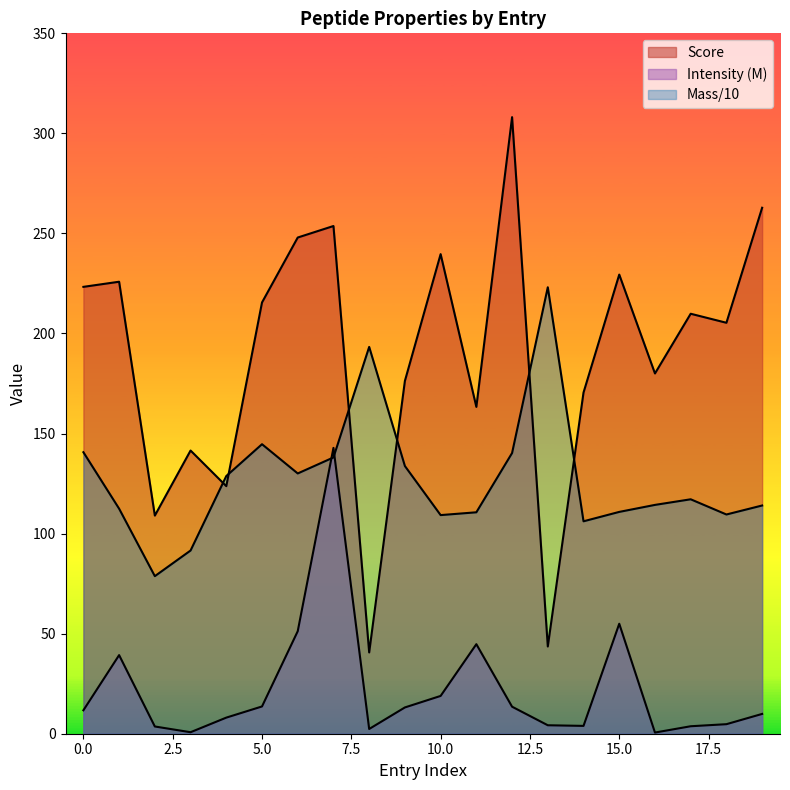

Rank the categories by Intensity value from lowest to highest.

16, 3, 8, 2, 17, 14, 13, 18, 4, 19, 0, 9, 12, 5, 10, 1, 11, 6, 15, 7